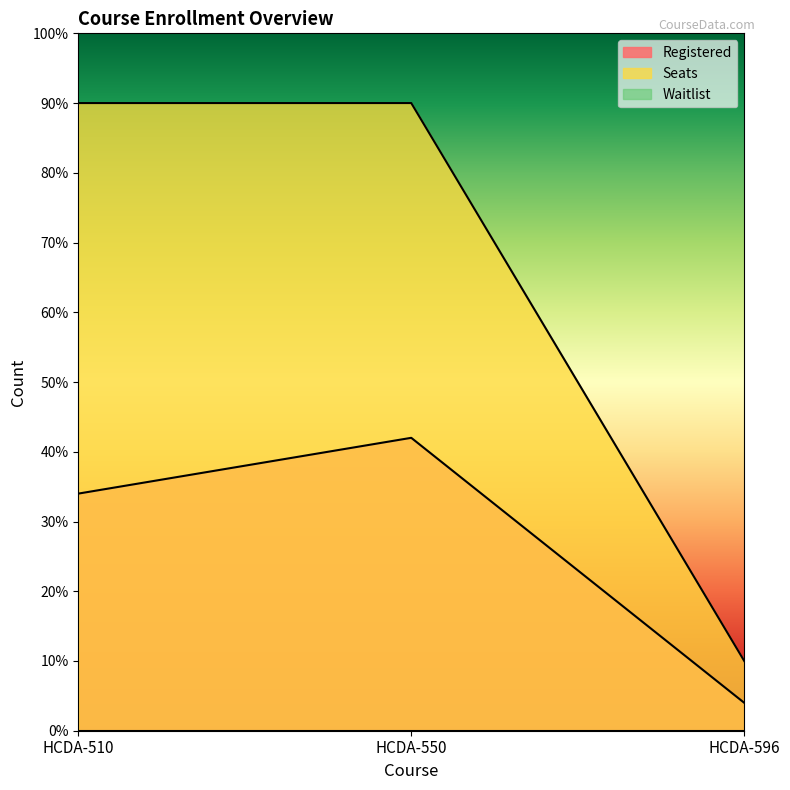

Which series has the largest range (max minus min)?

Seats